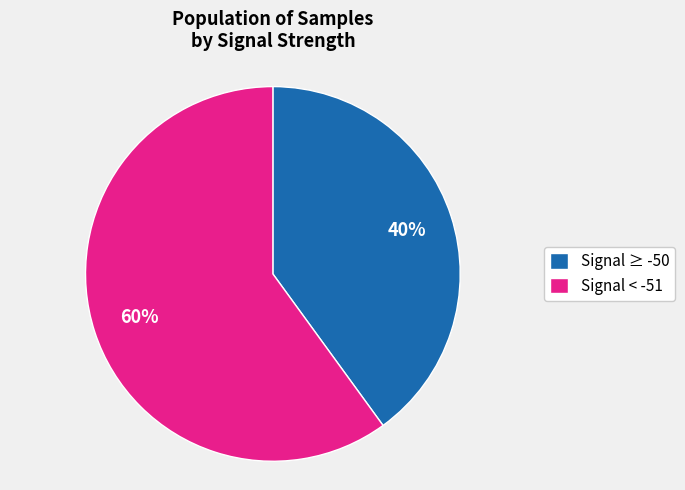

Do Signal ≥ -50 and Signal < -51 together represent more than half of the pie?

Yes